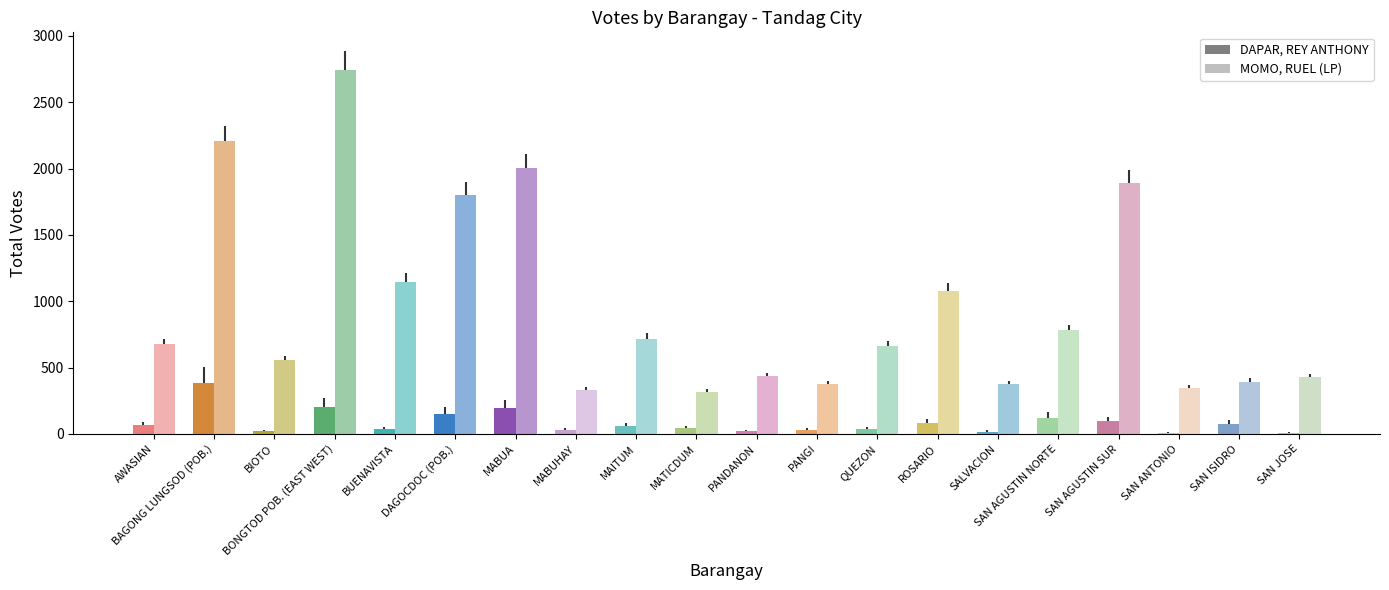

How many data points in MOMO, RUEL (LP) are above 675?

9